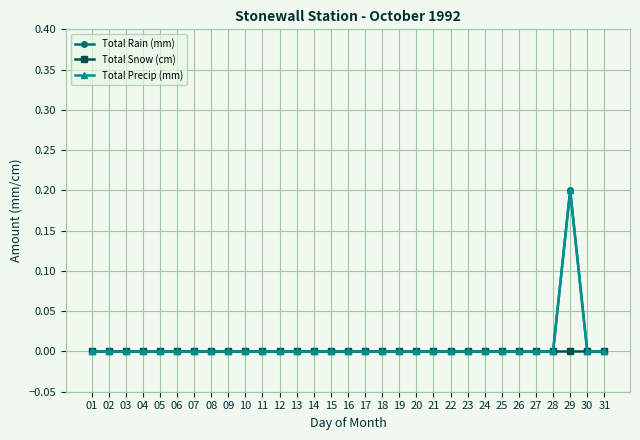

Is this an area chart (filled region under the line)?

No